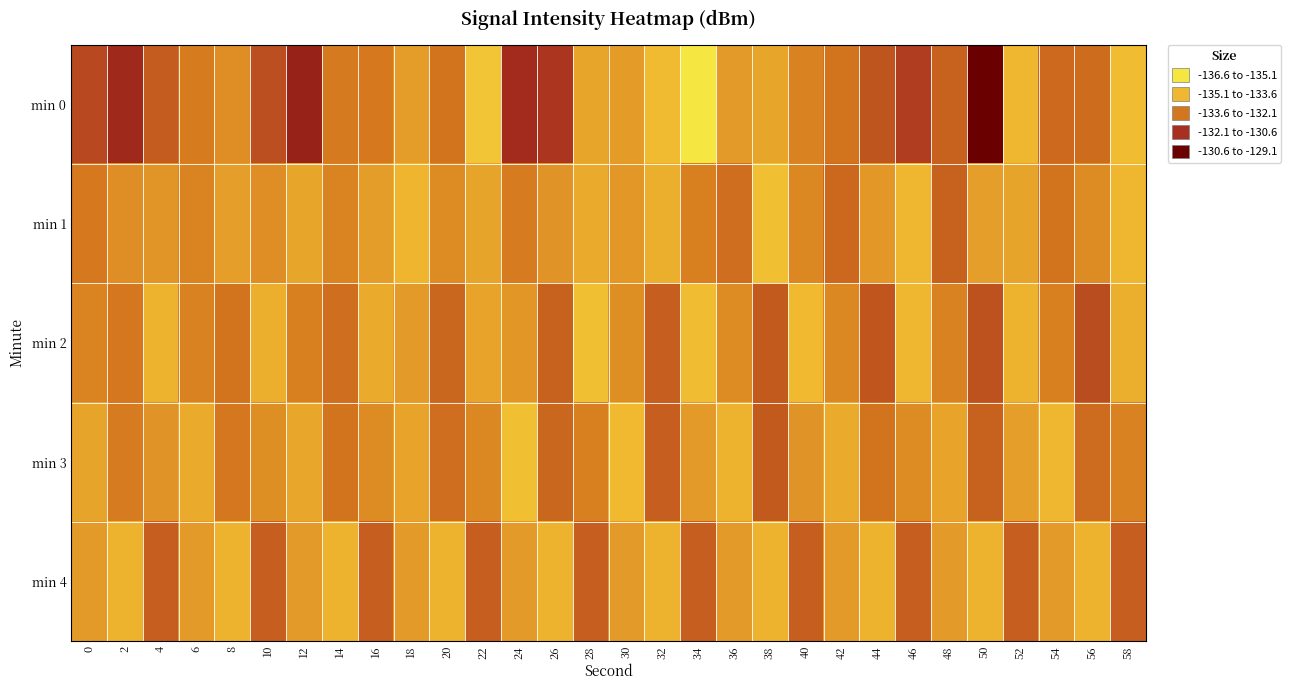

At 4, list the series in order from smallest to largest.

min 2, min 1, min 3, min 4, min 0